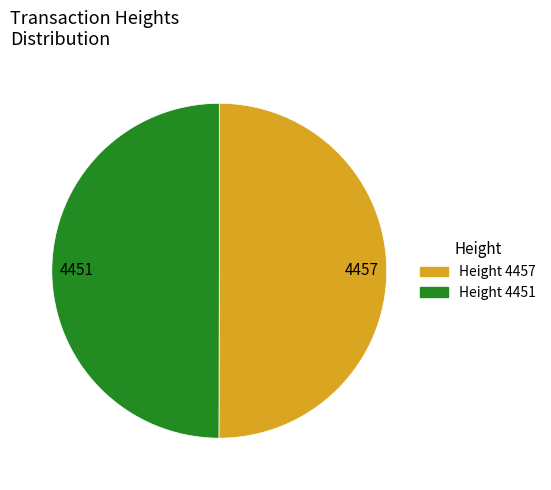

True or false: 4457 accounts for 39% of the total.

False